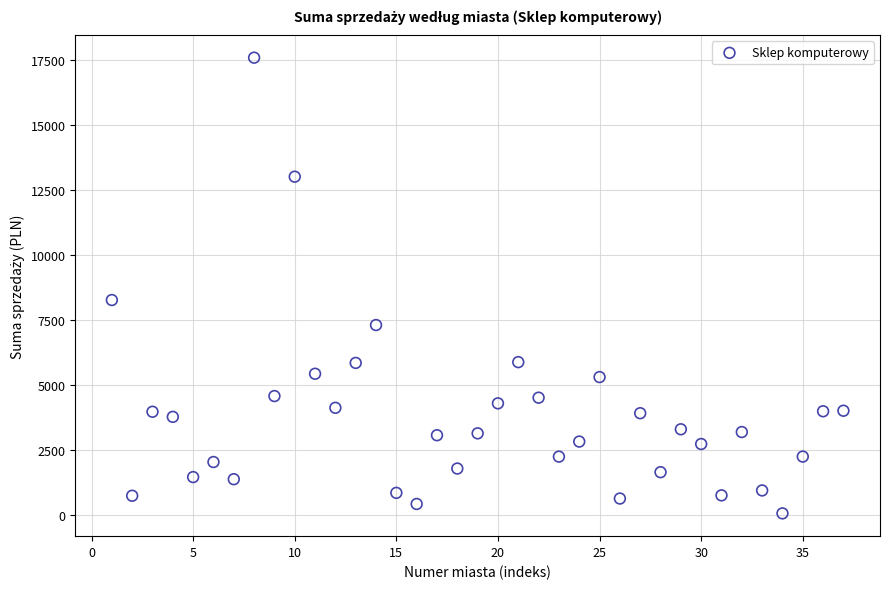

What is the range of X values (max minus min)?

36.0